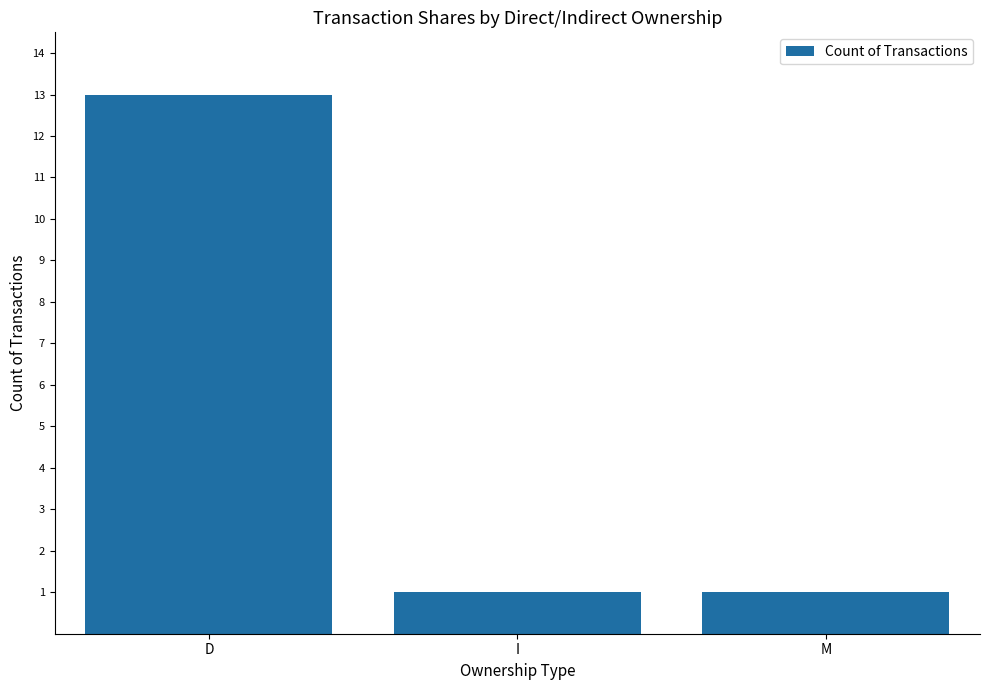

Reading left to right, transcribe all the data shown in this chart.

13	1	1